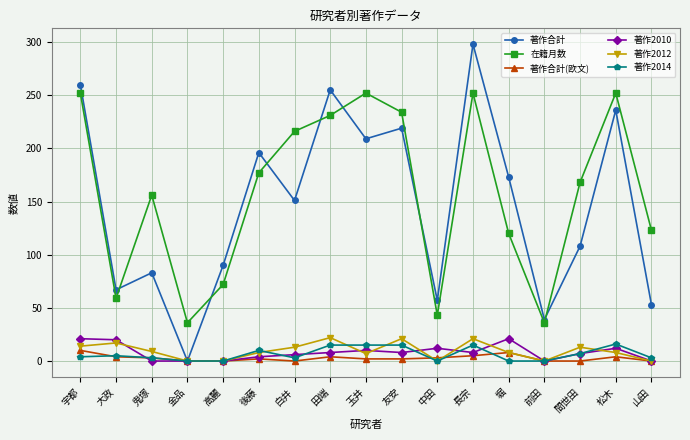

What is the difference between the second highest and minimum values in the 著作2012 series?

21